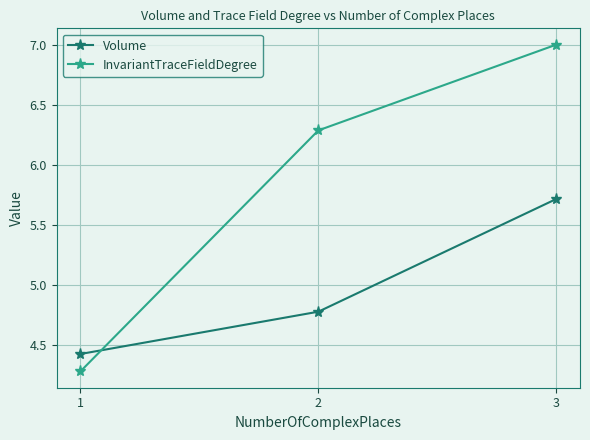

What is the total value across all series at 1?

8.7